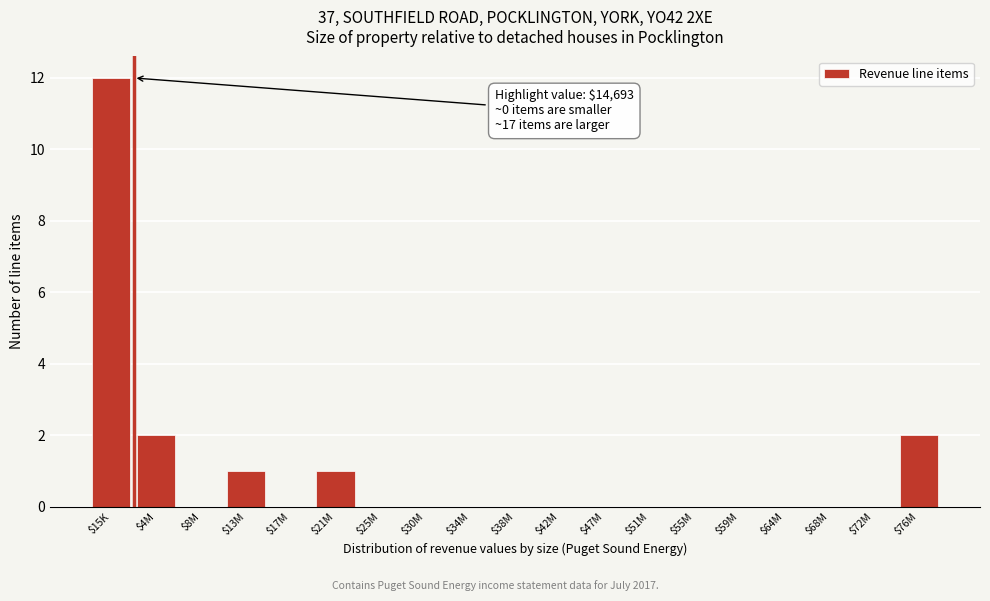

What is the greatest value displayed?

12